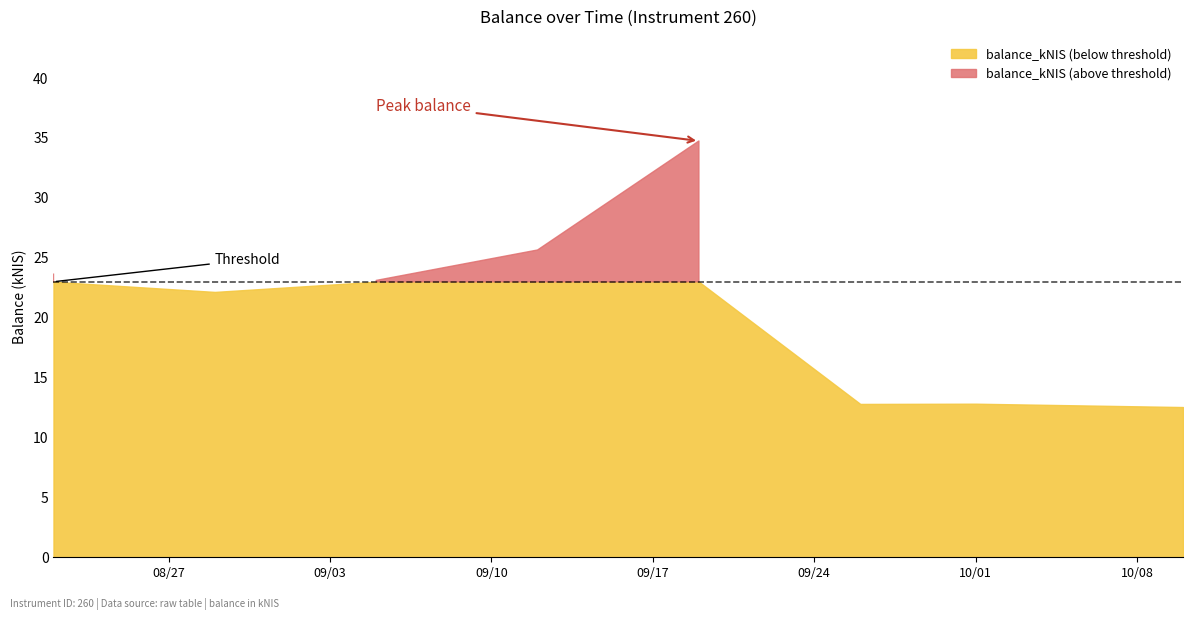

Which has a higher value, 2024-09-12 or 2024-09-19?

2024-09-19